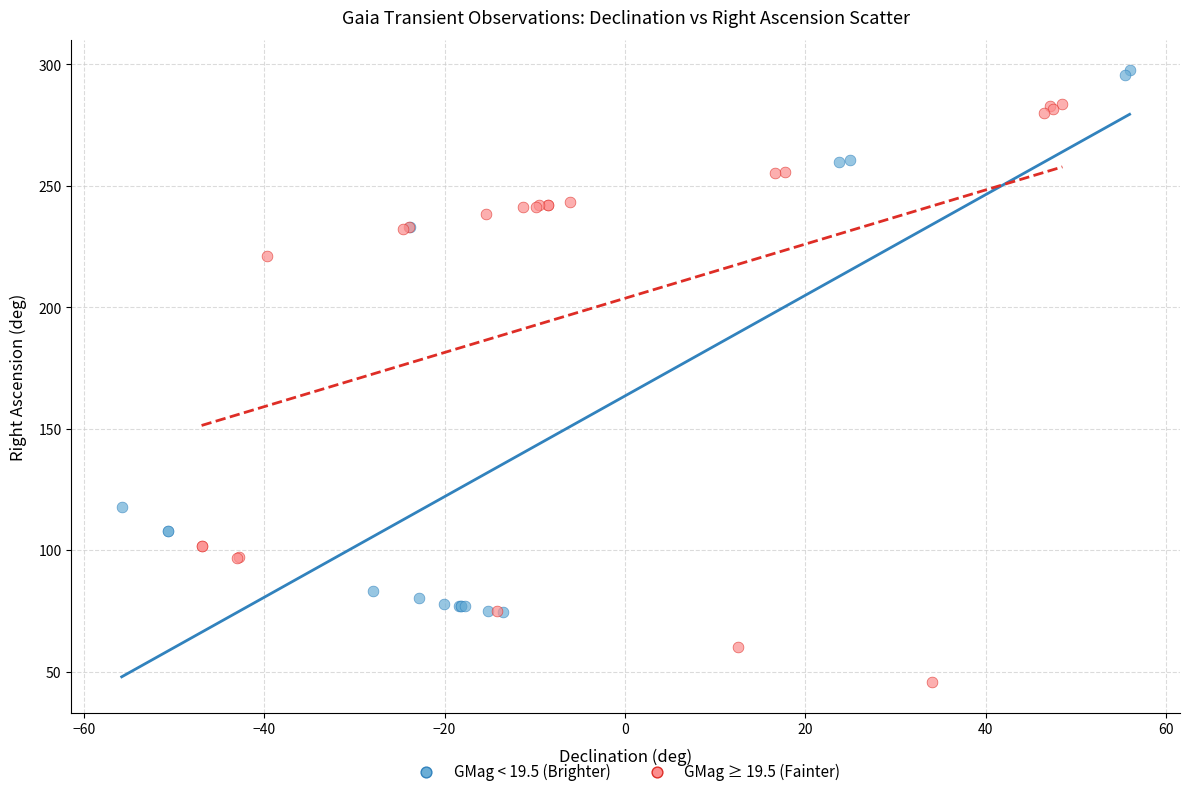

Which series reaches the minimum Y coordinate?

GMag ≥ 19.5 (Fainter)